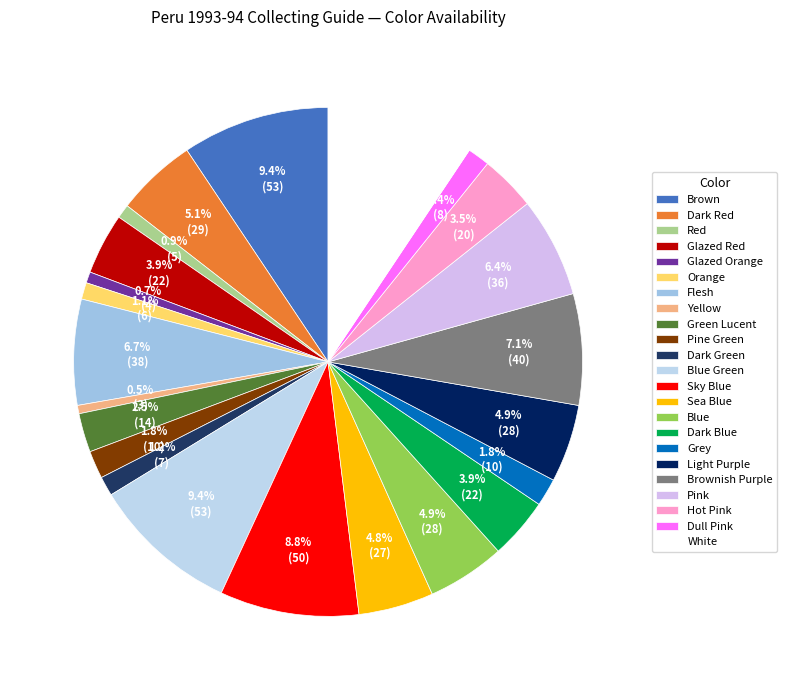

To the nearest percent, what portion does Yellow represent?

1%